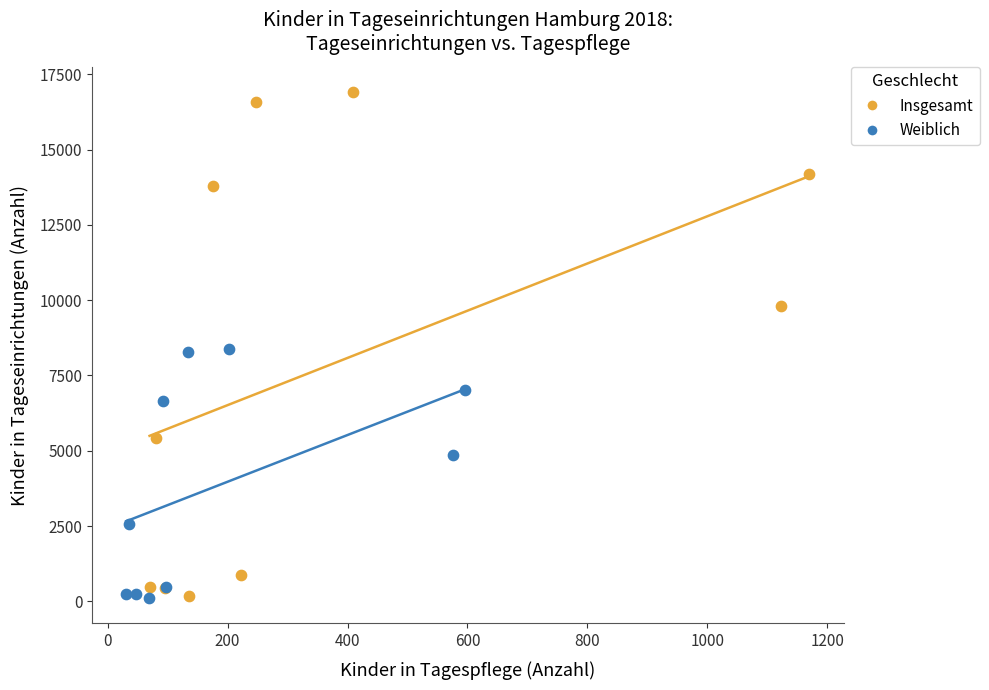

Which series reaches the maximum Y coordinate?

Insgesamt